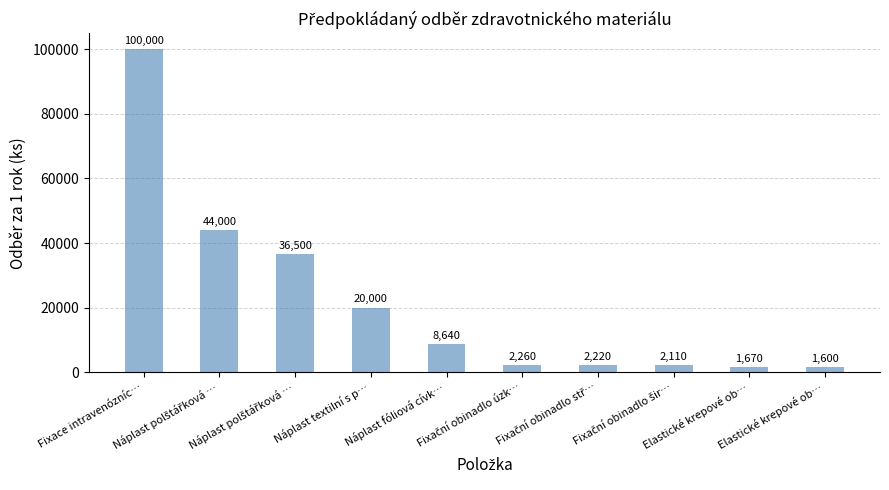

Count the number of categories in the chart.

10